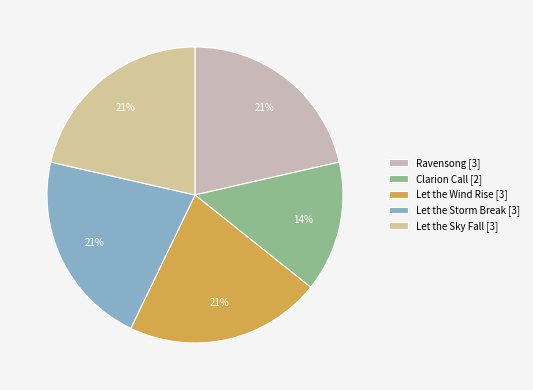

What is the smallest slice in the pie chart?

Clarion Call